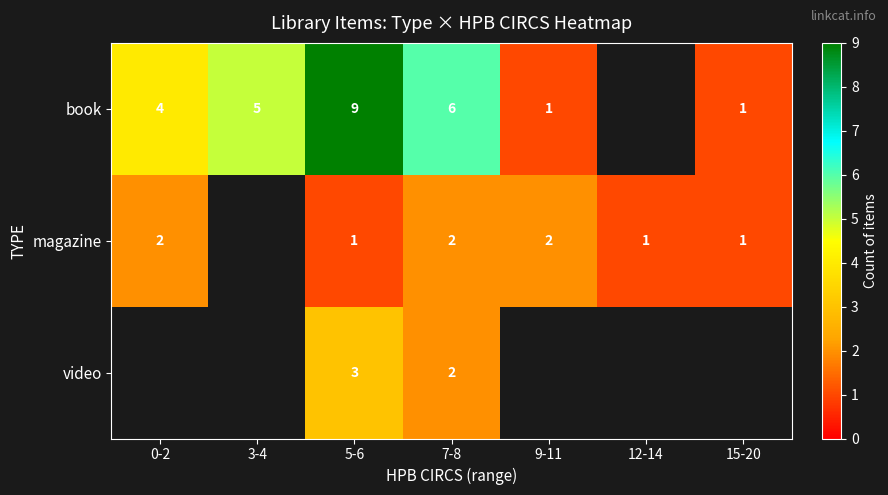

What is the difference between the highest and lowest values at 5-6?

8